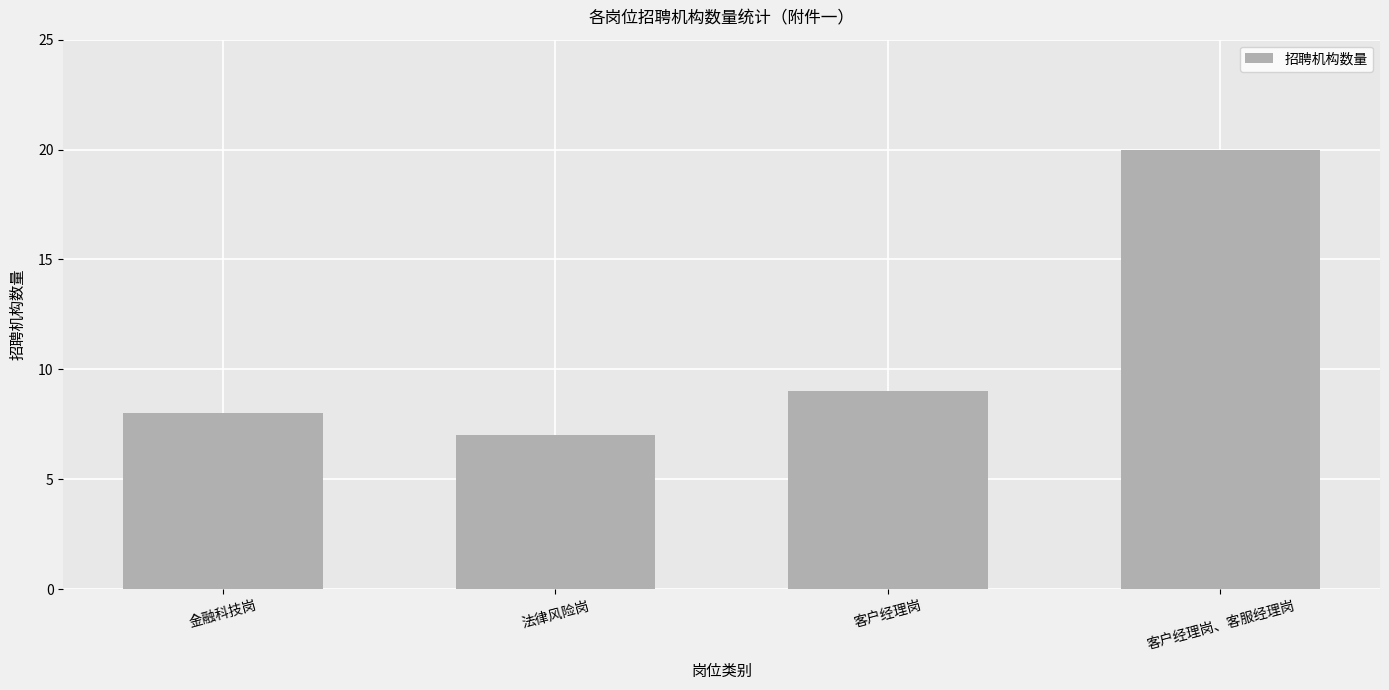

Where is the data nearest to the value 13?

客户经理岗